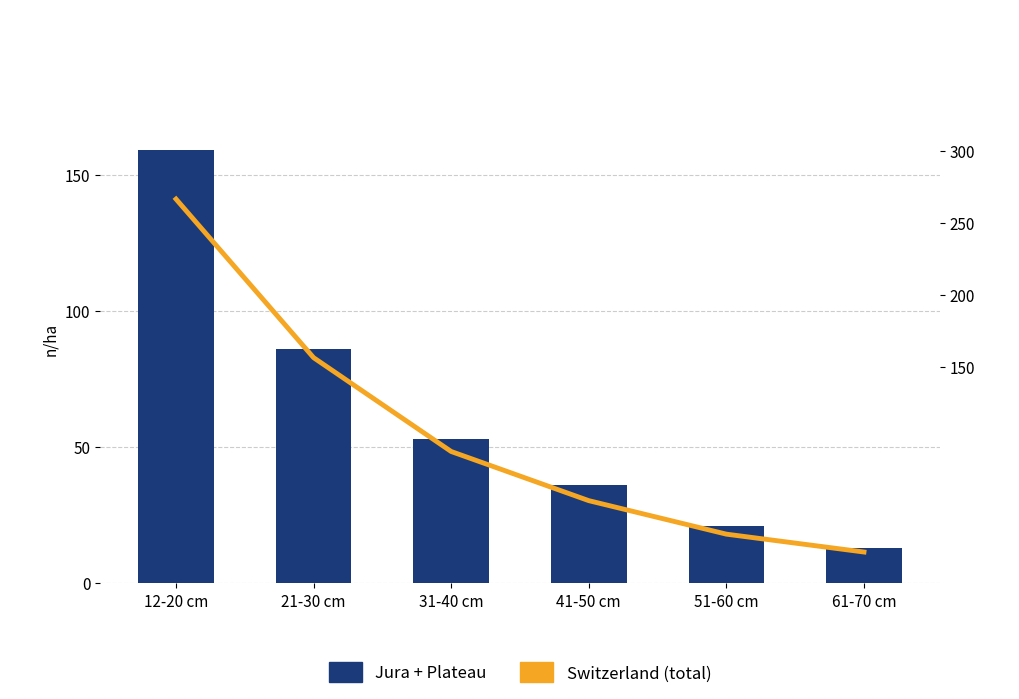

Which series has the widest spread of values?

Switzerland total (scaled)